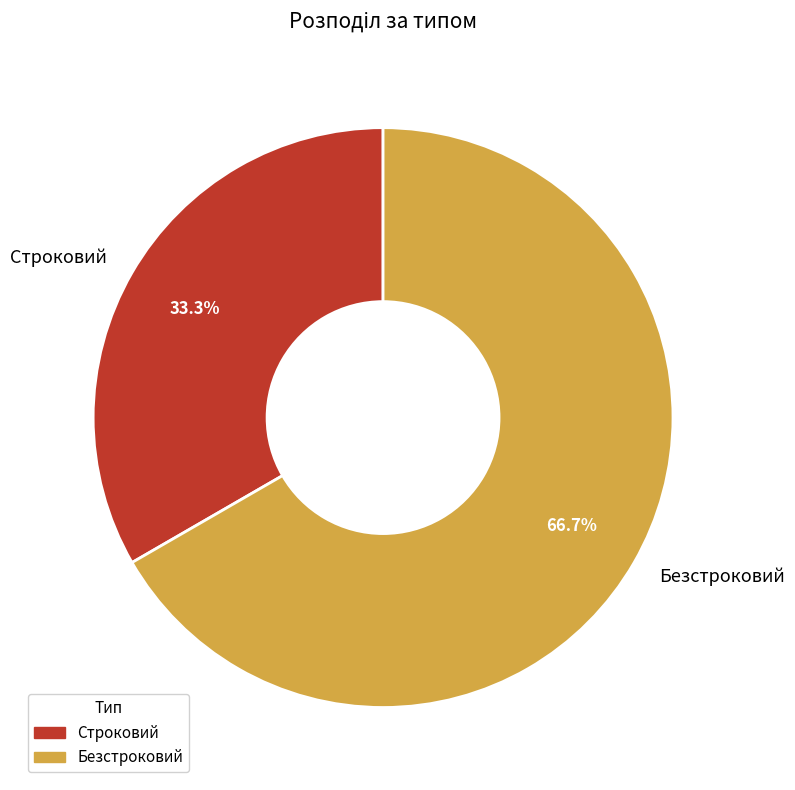

What percentage is the Строковий slice, to the nearest percent?

33%